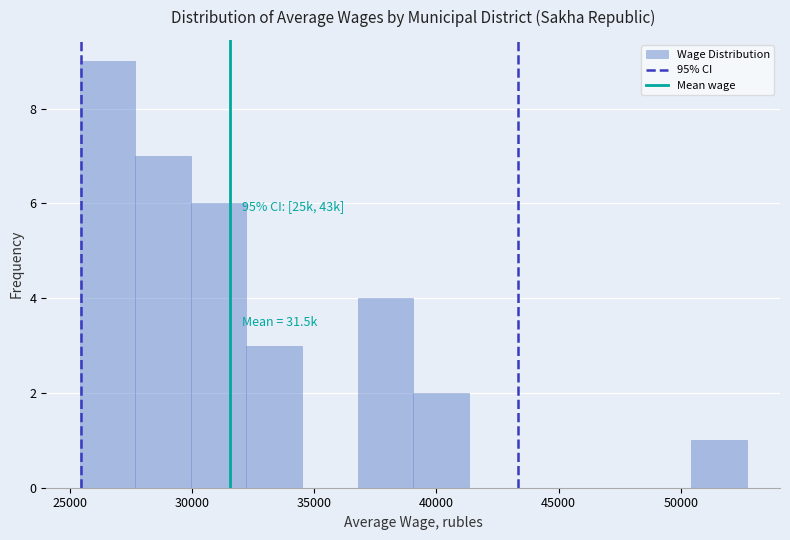

Over which range of the x-axis is the bar tallest?

25500 to 27500